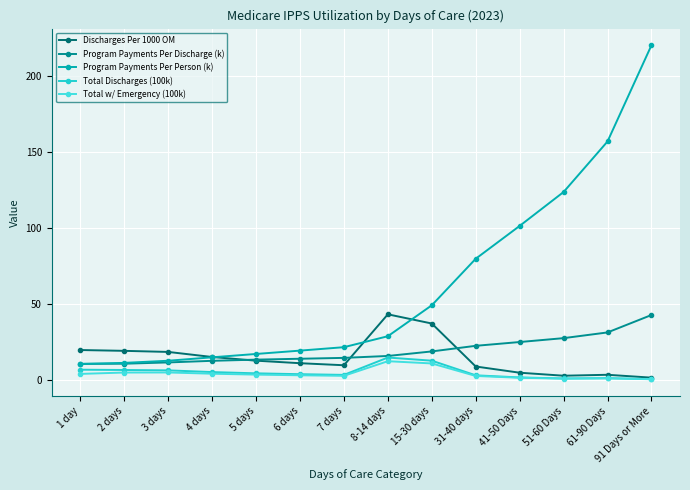

Reading left to right, extract all data points from this chart.

Discharges Per 1000 OM: 1 day=19.6	2 days=19.1	3 days=18.4	4 days=15.1	5 days=12.6	6 days=11.0	7 days=9.6	8-14 days=43.1	15-30 days=37.1	31-40 days=8.8	41-50 Days=4.7	51-60 Days=2.7	61-90 Days=3.3	91 Days or More=1.5
Program Payments Per Discharge (k): 1 day=10.5	2 days=10.6	3 days=11.5	4 days=12.5	5 days=13.3	6 days=13.9	7 days=14.5	8-14 days=15.7	15-30 days=18.7	31-40 days=22.4	41-50 Days=24.9	51-60 Days=27.5	61-90 Days=31.2	91 Days or More=42.7
Program Payments Per Person (k): 1 day=10.5	2 days=11.2	3 days=12.6	4 days=14.8	5 days=17.0	6 days=19.3	7 days=21.5	8-14 days=28.7	15-30 days=49.1	31-40 days=79.7	41-50 Days=101.3	51-60 Days=123.7	61-90 Days=156.9	91 Days or More=220.2
Total Discharges (100k): 1 day=6.7	2 days=6.5	3 days=6.3	4 days=5.1	5 days=4.3	6 days=3.7	7 days=3.3	8-14 days=14.7	15-30 days=12.6	31-40 days=3.0	41-50 Days=1.6	51-60 Days=0.9	61-90 Days=1.1	91 Days or More=0.5
Total w/ Emergency (100k): 1 day=3.9	2 days=4.8	3 days=4.9	4 days=4.1	5 days=3.5	6 days=3.0	7 days=2.7	8-14 days=12.3	15-30 days=10.8	31-40 days=2.6	41-50 Days=1.4	51-60 Days=0.8	61-90 Days=1.0	91 Days or More=0.4